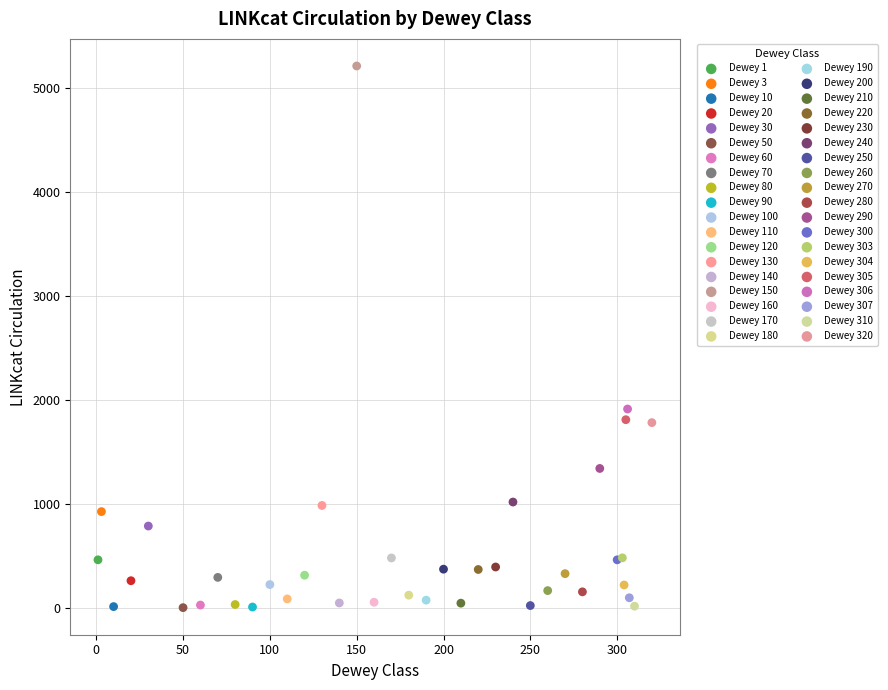

What are all the series names shown in the legend?

Dewey 1, Dewey 3, Dewey 10, Dewey 20, Dewey 30, Dewey 50, Dewey 60, Dewey 70, Dewey 80, Dewey 90, Dewey 100, Dewey 110, Dewey 120, Dewey 130, Dewey 140, Dewey 150, Dewey 160, Dewey 170, Dewey 180, Dewey 190, Dewey 200, Dewey 210, Dewey 220, Dewey 230, Dewey 240, Dewey 250, Dewey 260, Dewey 270, Dewey 280, Dewey 290, Dewey 300, Dewey 303, Dewey 304, Dewey 305, Dewey 306, Dewey 307, Dewey 310, Dewey 320